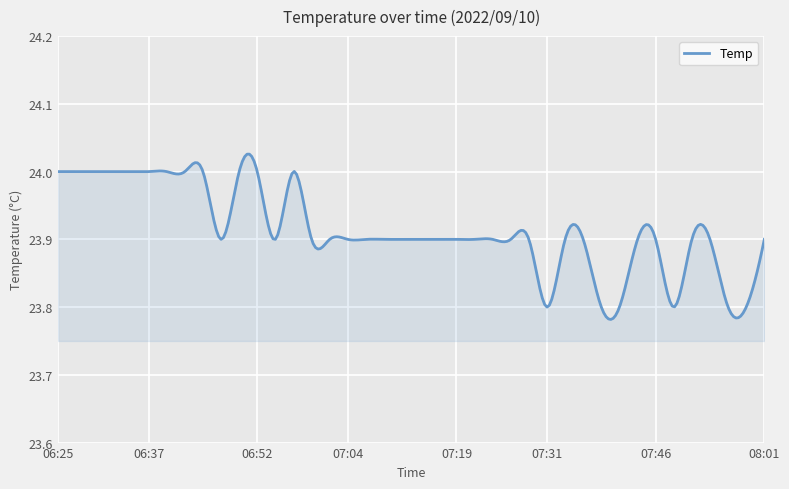

What is the value of the 21st point from the left?

23.9